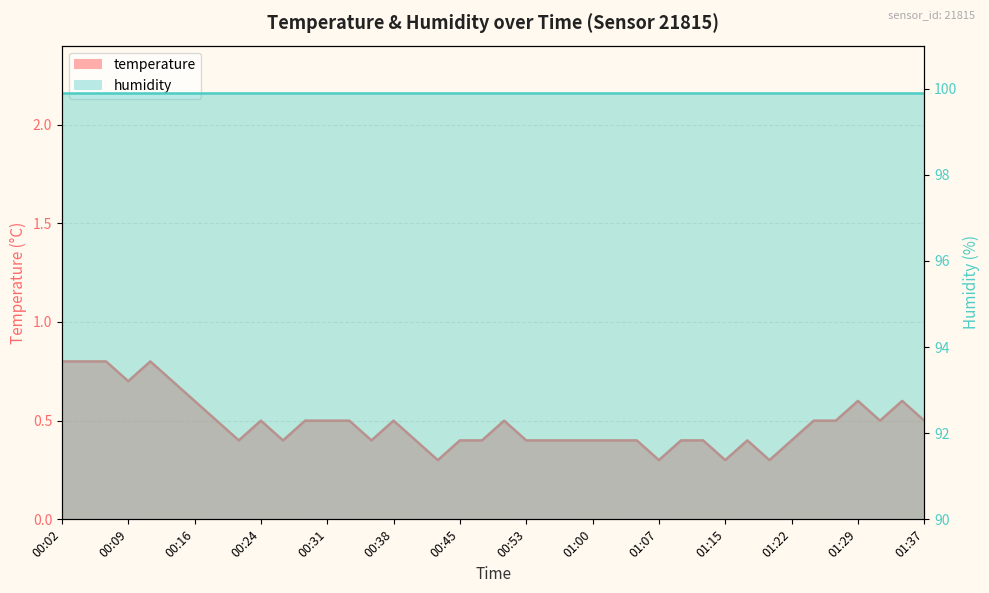

Which category has the highest value across all series?

00:02